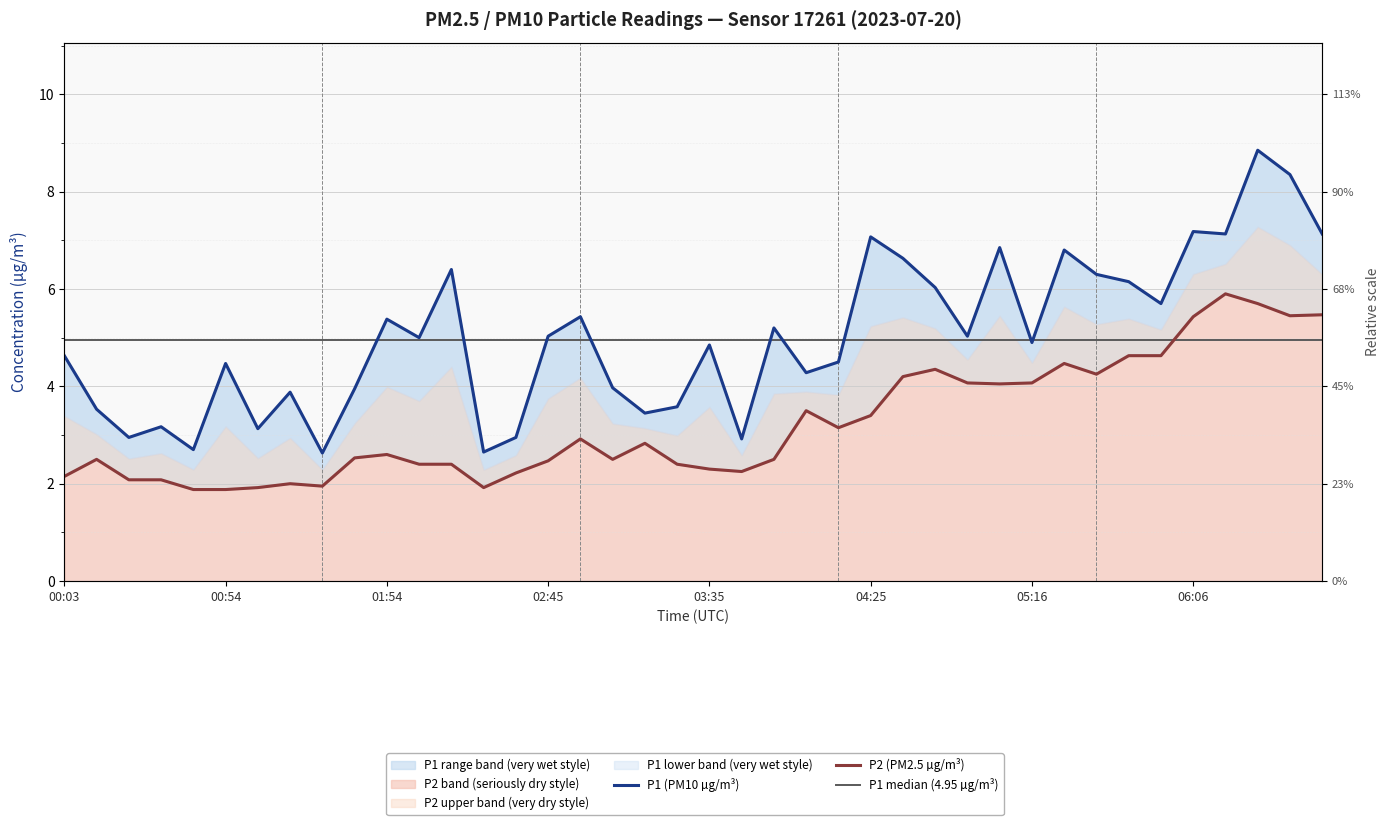

The value of P1 at 03:35 is 4.8. True or false?

True